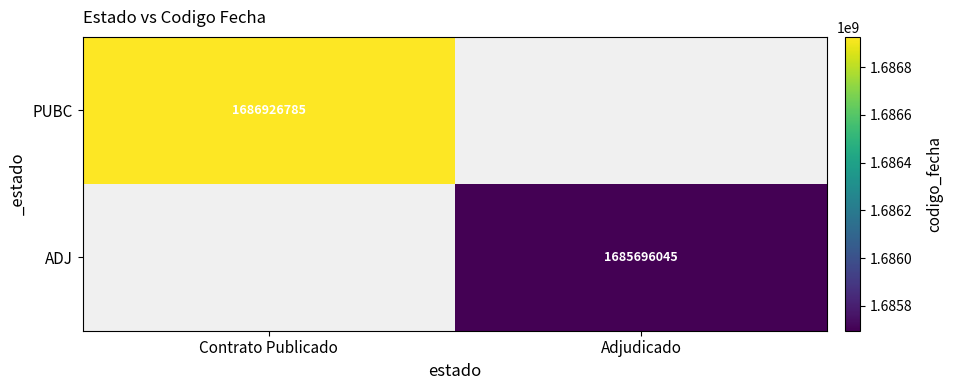

What is the greatest value displayed?

1686926785.0